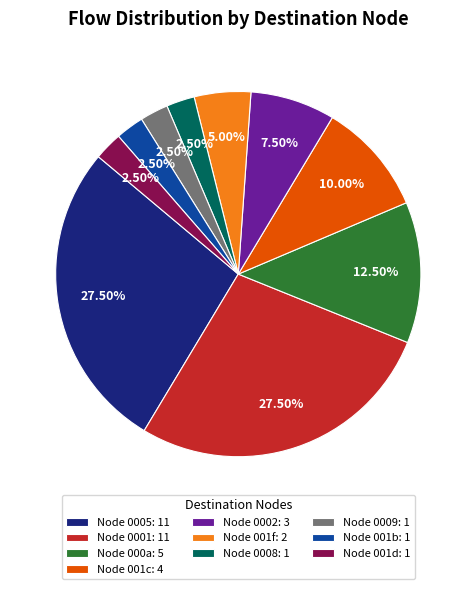

Is there any slice that represents more than half of the pie?

No